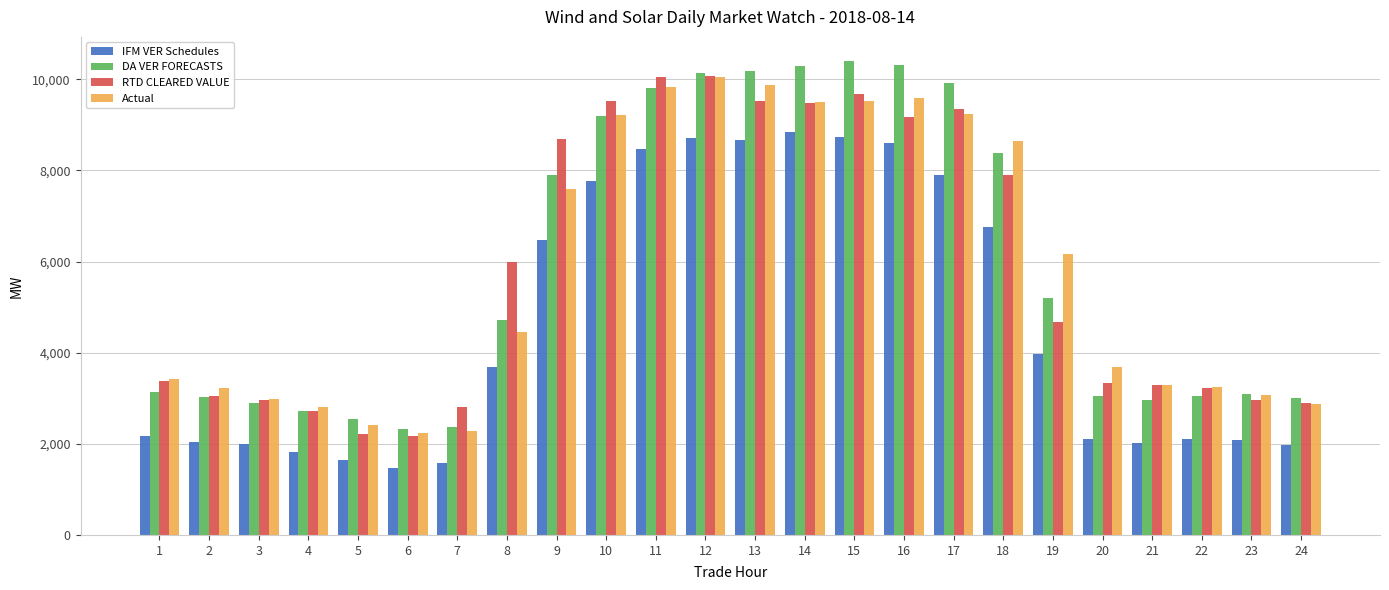

What is the value of the IFM VER Schedules bar at the 24th from the left?

1974.7